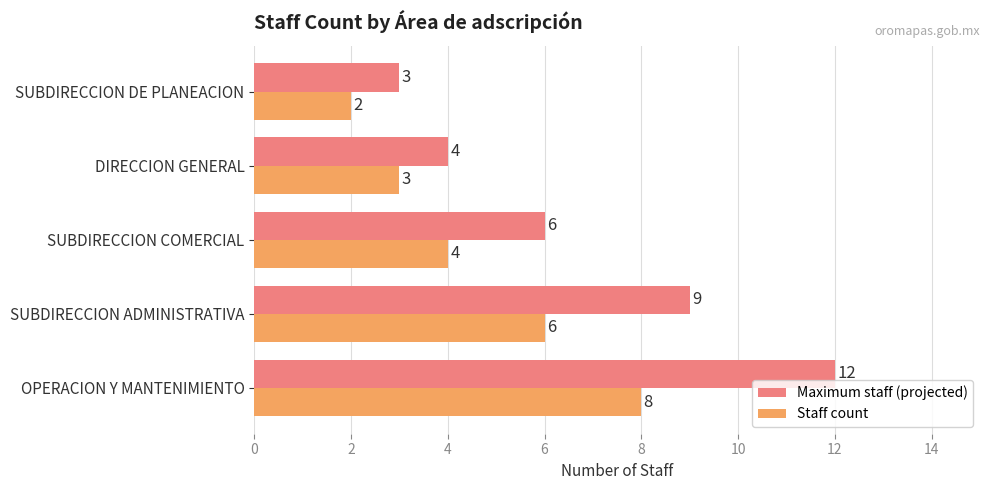

What is the greatest value displayed?

12